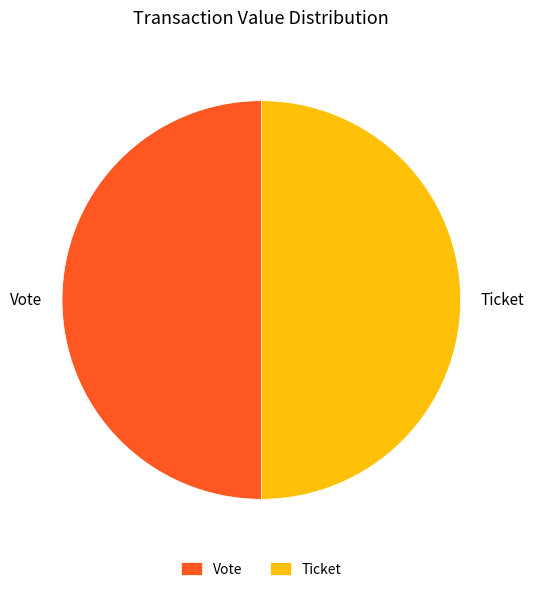

What is the ratio of the value at Vote to the value at Ticket?

1.0